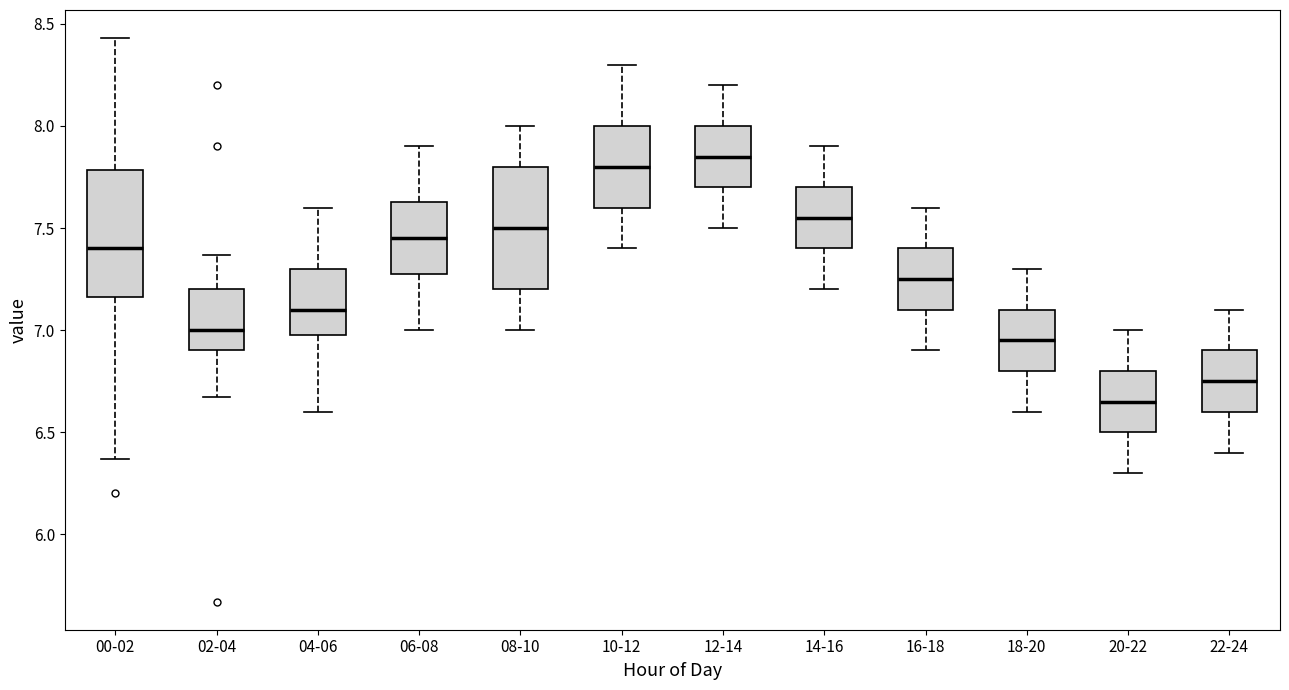

Reading left to right, read every box against the y-axis: the position of its median line, the range the box covers, and the ends of its whiskers. The values are not printed on the chart, so give them approximately, as read against the axis.

00-02: median 7.40, box 7.15 to 7.80, whiskers 6.35 to 8.45
02-04: median 7.00, box 6.90 to 7.20, whiskers 6.65 to 7.35
04-06: median 7.10, box 7.00 to 7.30, whiskers 6.60 to 7.60
06-08: median 7.45, box 7.30 to 7.65, whiskers 7.00 to 7.90
08-10: median 7.50, box 7.20 to 7.80, whiskers 7.00 to 8.00
10-12: median 7.80, box 7.60 to 8.00, whiskers 7.40 to 8.30
12-14: median 7.85, box 7.70 to 8.00, whiskers 7.50 to 8.20
14-16: median 7.55, box 7.40 to 7.70, whiskers 7.20 to 7.90
16-18: median 7.25, box 7.10 to 7.40, whiskers 6.90 to 7.60
18-20: median 6.95, box 6.80 to 7.10, whiskers 6.60 to 7.30
20-22: median 6.65, box 6.50 to 6.80, whiskers 6.30 to 7.00
22-24: median 6.75, box 6.60 to 6.90, whiskers 6.40 to 7.10